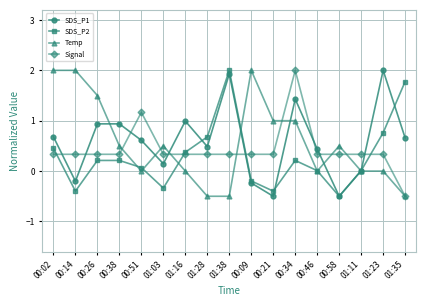

Which series changed the most between 00:38 and 00:21?

SDS_P1